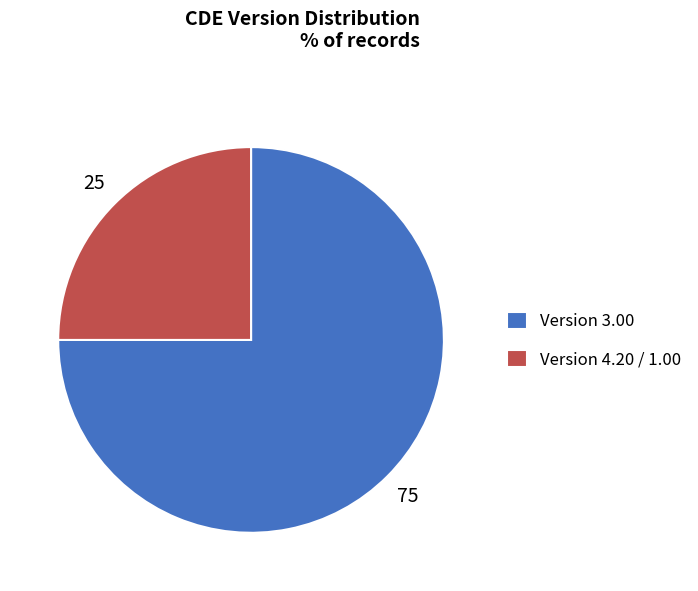

The Version 4.20 / 1.00 slice represents 18% of the pie. True or false?

False